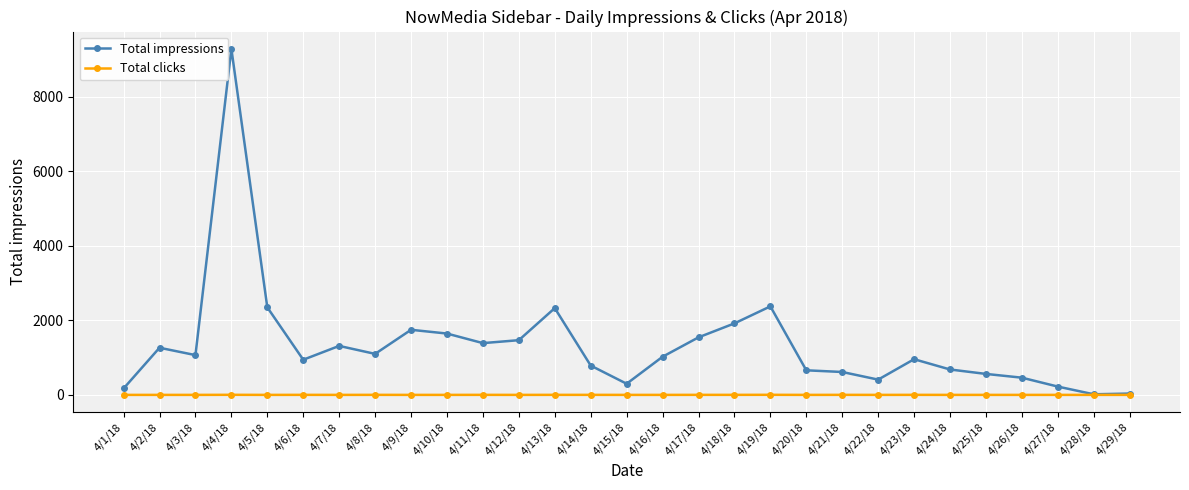

List the series in order of their peak value, lowest first.

Total clicks, Total impressions